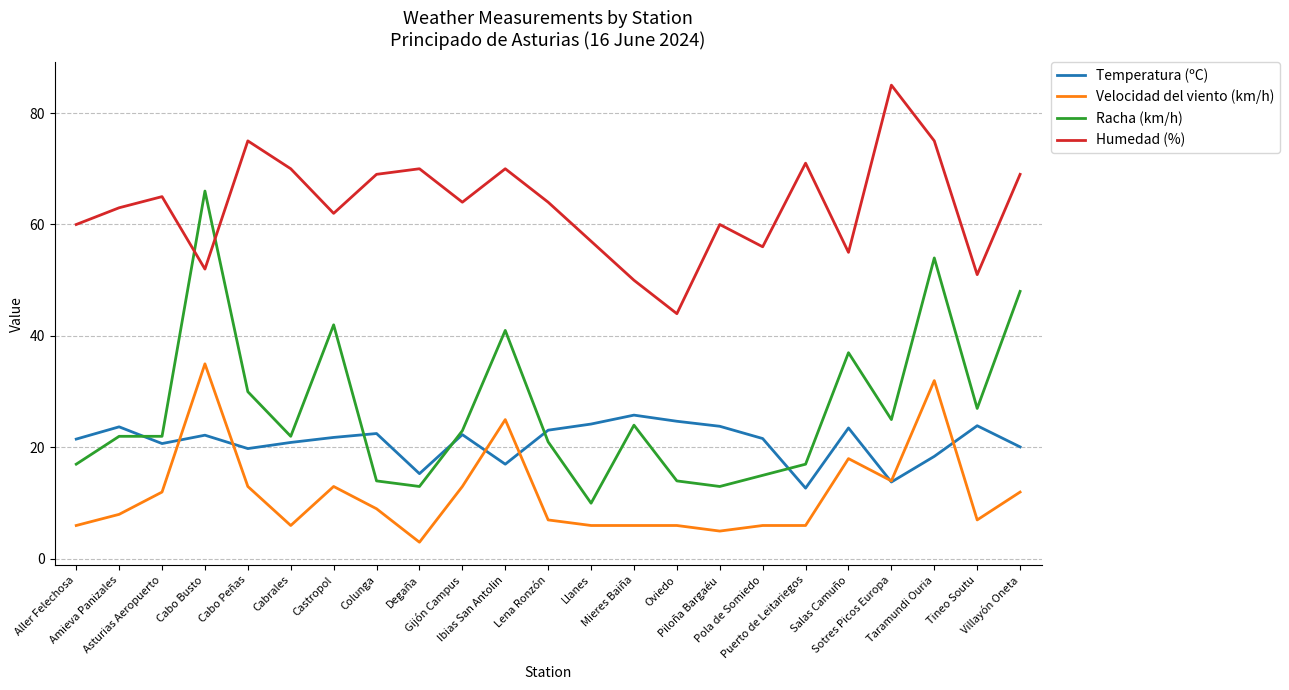

At which label does Velocidad del viento (km/h) reach its peak?

Cabo Busto